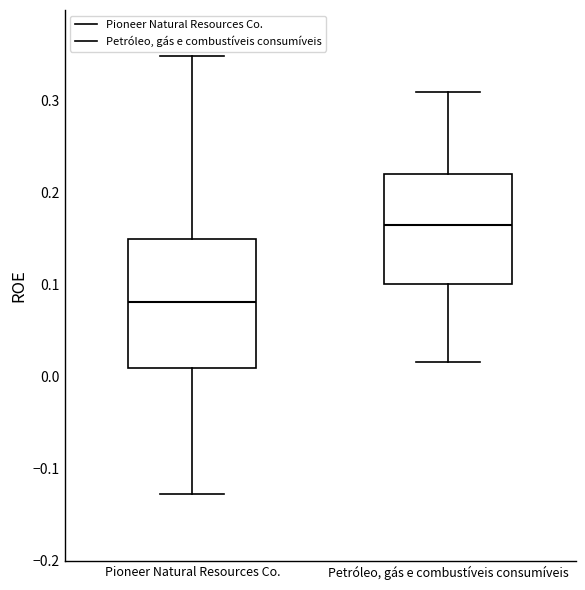

Reading left to right, read every box against the y-axis: the position of its median line, the range the box covers, and the ends of its whiskers. The values are not printed on the chart, so give them approximately, as read against the axis.

Pioneer Natural Resources Co.: median 0.08, box 0.01 to 0.15, whiskers -0.13 to 0.35
Petróleo, gás e combustíveis consumíveis: median 0.16, box 0.10 to 0.22, whiskers 0.02 to 0.31